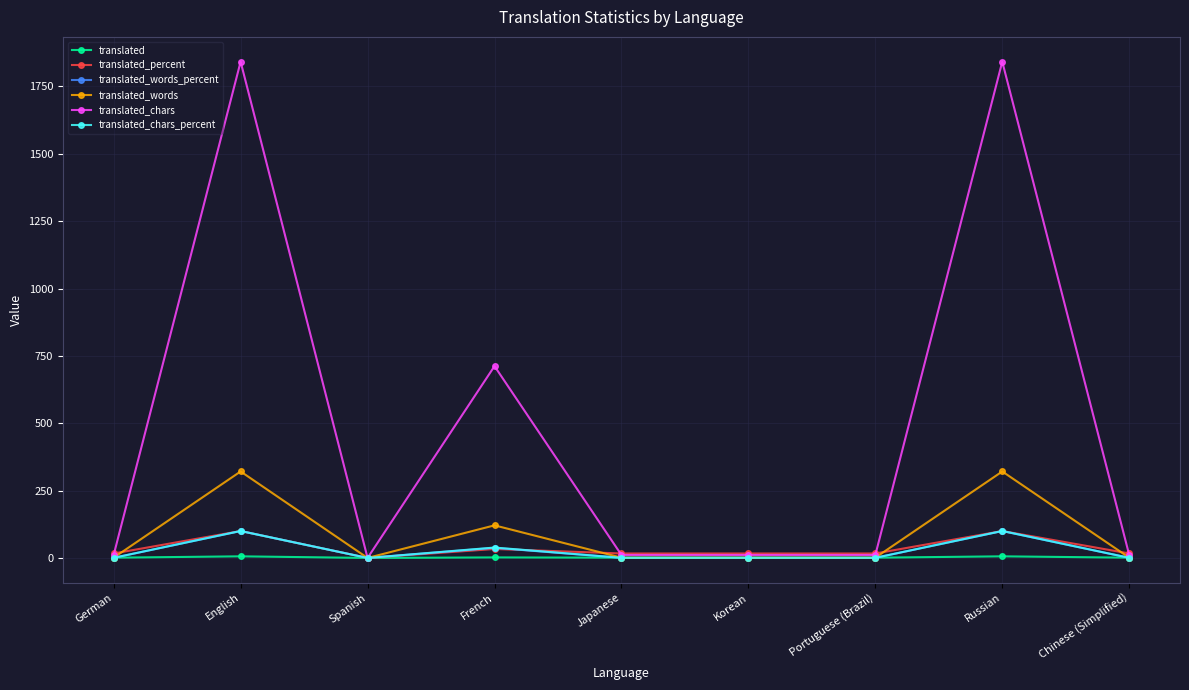

What is the value of the translated_chars_percent point at the 1st from the left?

0.5